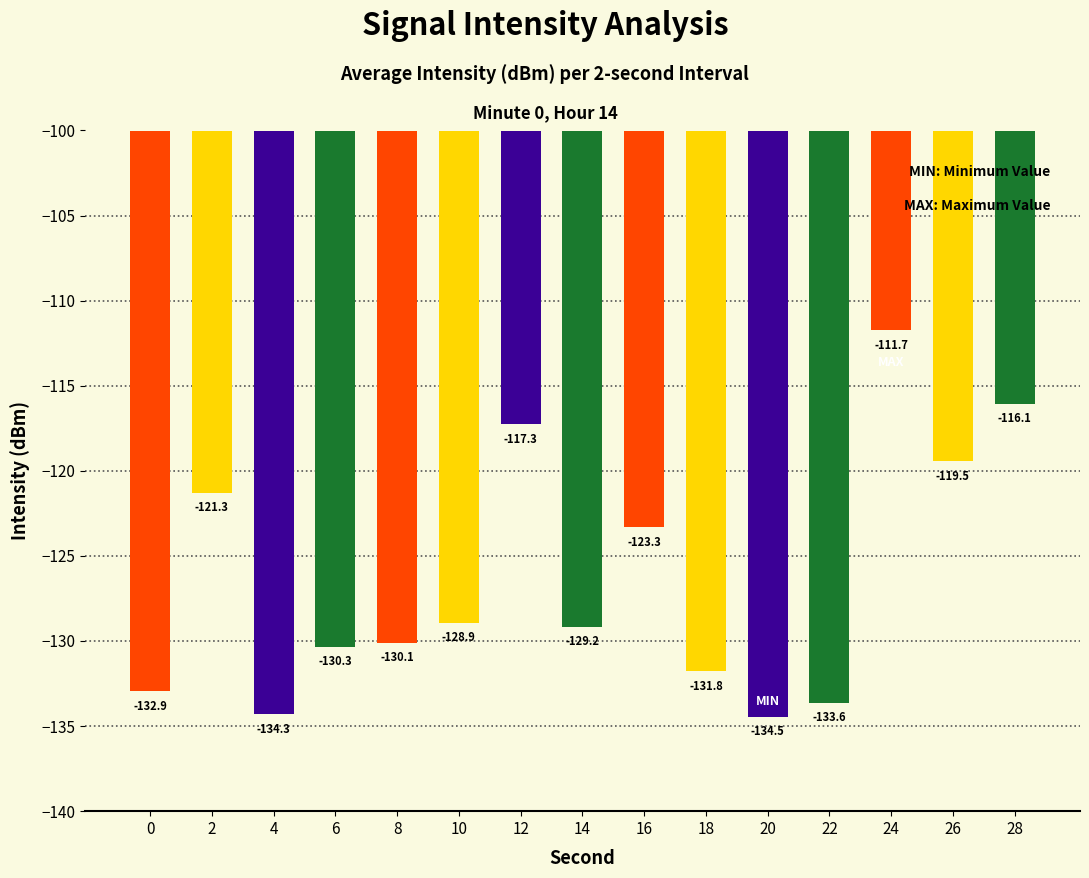

What is the minimum value shown in the chart?

-134.5